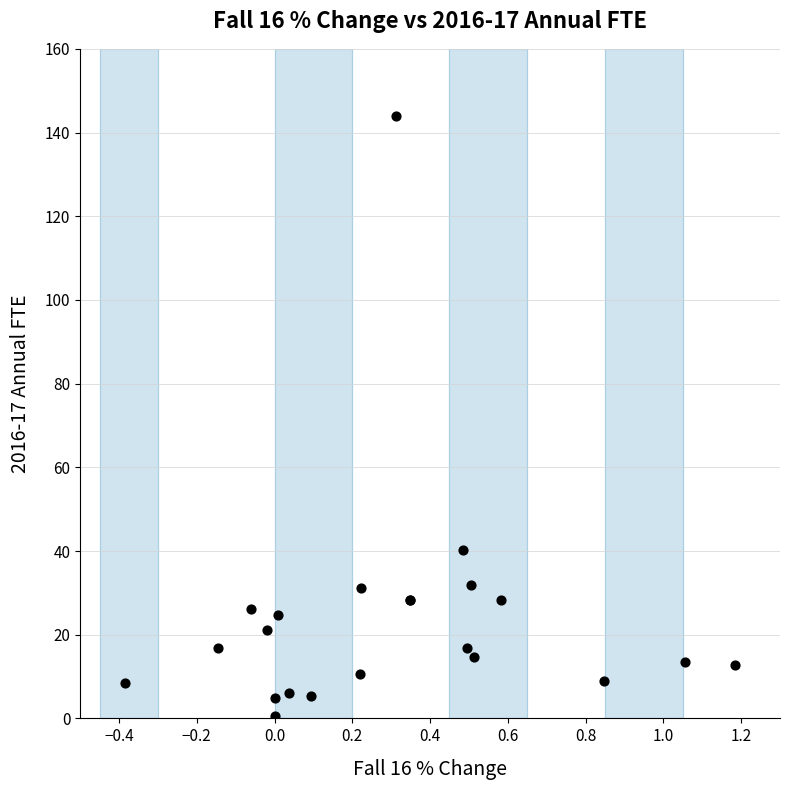

What Y value in the scatter plot is closest to 72?

40.3